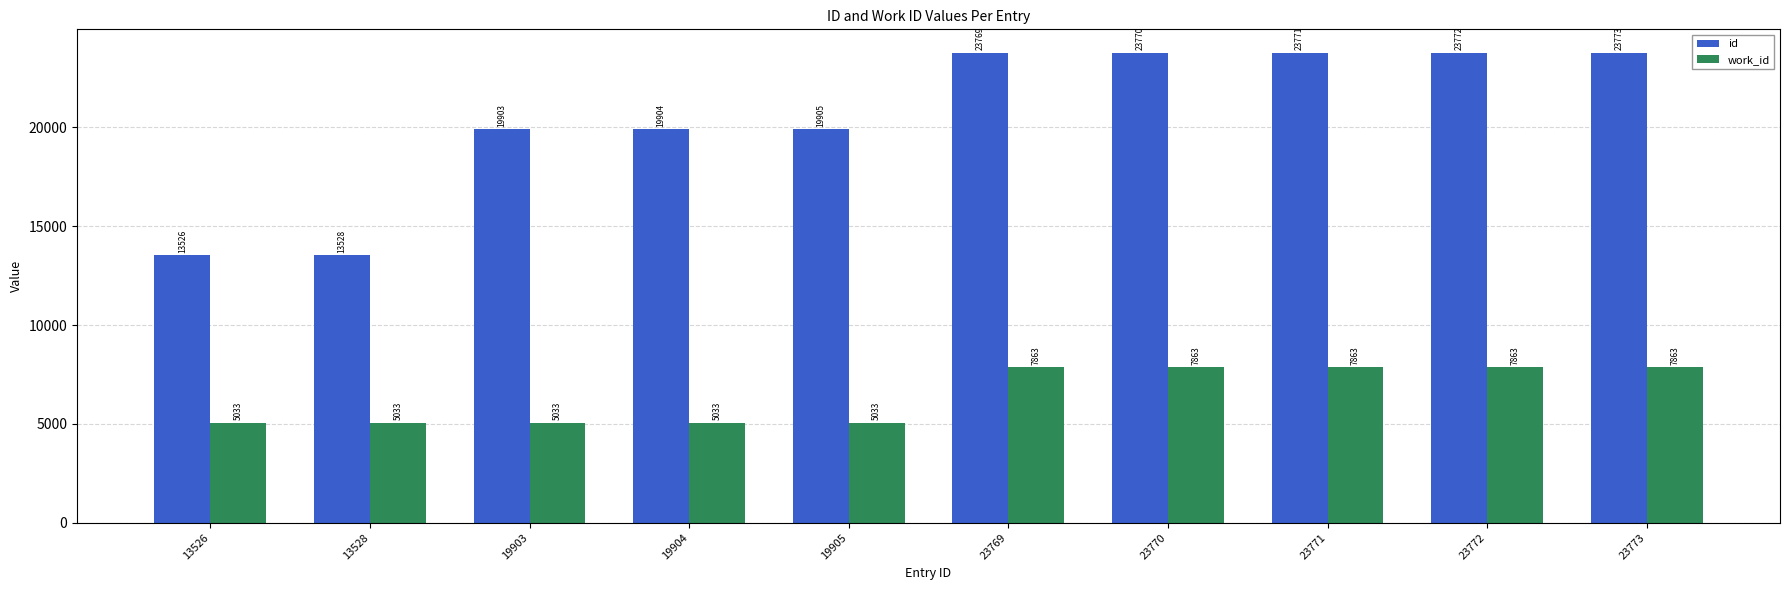

Which category has the lowest value in the id series?

13526